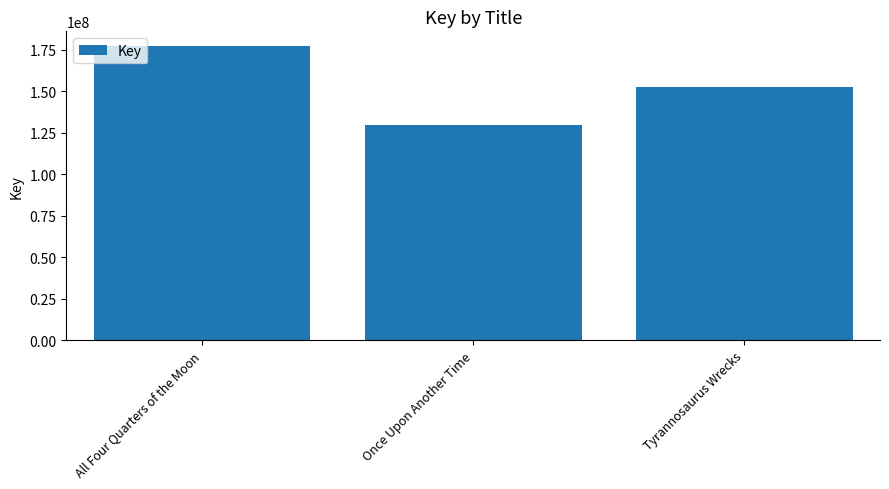

What is the label of the 1st bar from the right?

Tyrannosaurus Wrecks